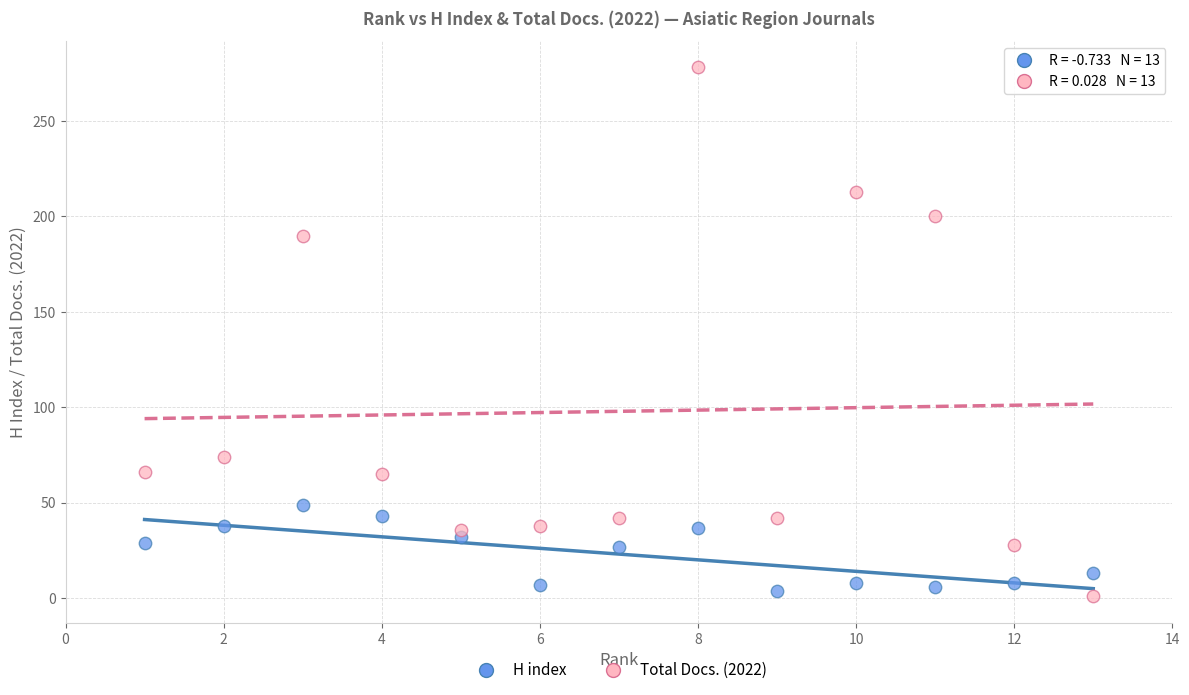

Which series reaches the maximum Y coordinate?

Total Docs. (2022)